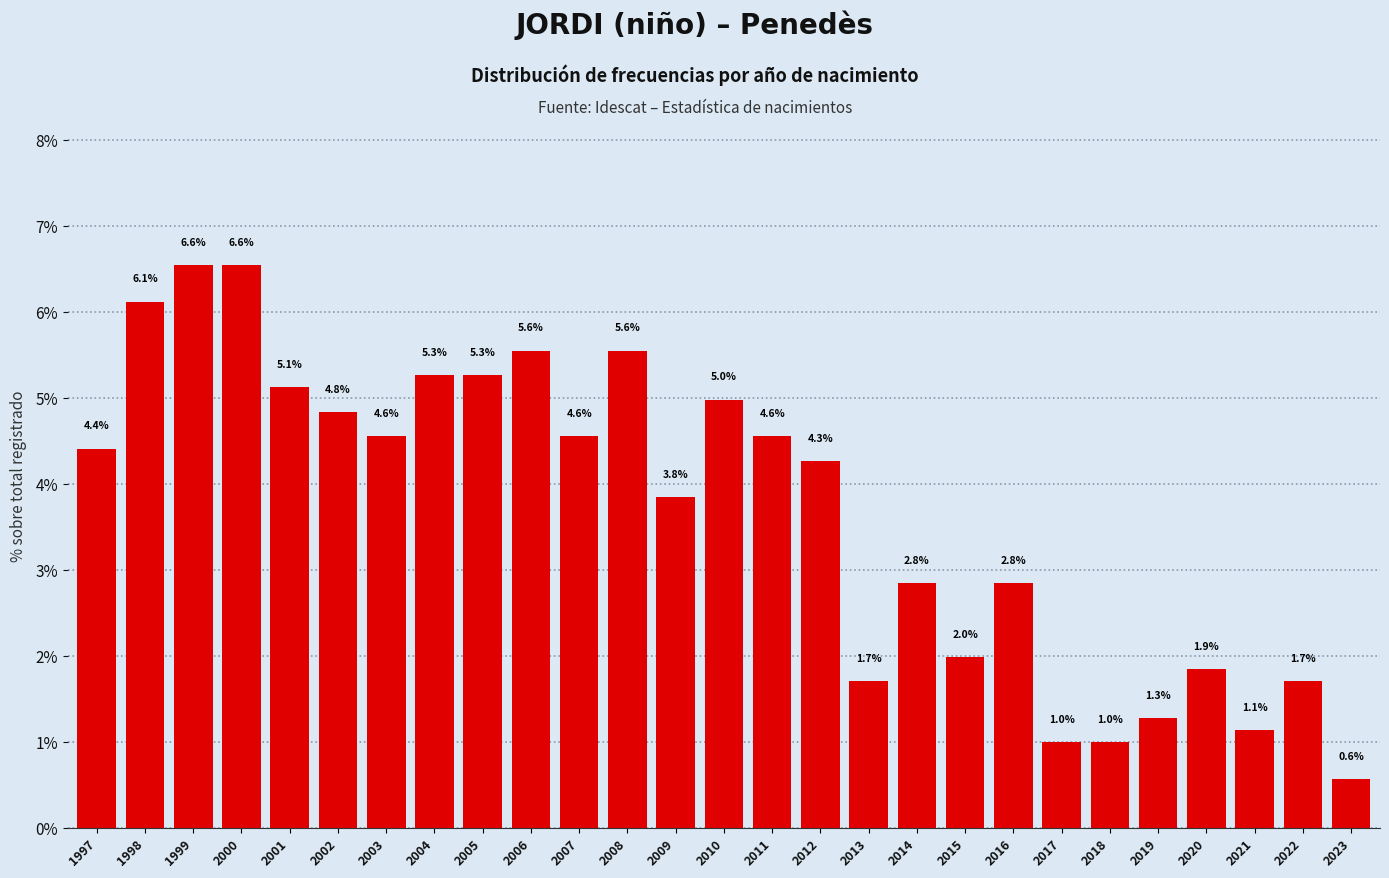

Reading right to left, what are all the values shown in this chart?

2023=0.6	2022=1.7	2021=1.1	2020=1.9	2019=1.3	2018=1.0	2017=1.0	2016=2.8	2015=2.0	2014=2.8	2013=1.7	2012=4.3	2011=4.6	2010=5.0	2009=3.8	2008=5.6	2007=4.6	2006=5.6	2005=5.3	2004=5.3	2003=4.6	2002=4.8	2001=5.1	2000=6.6	1999=6.6	1998=6.1	1997=4.4